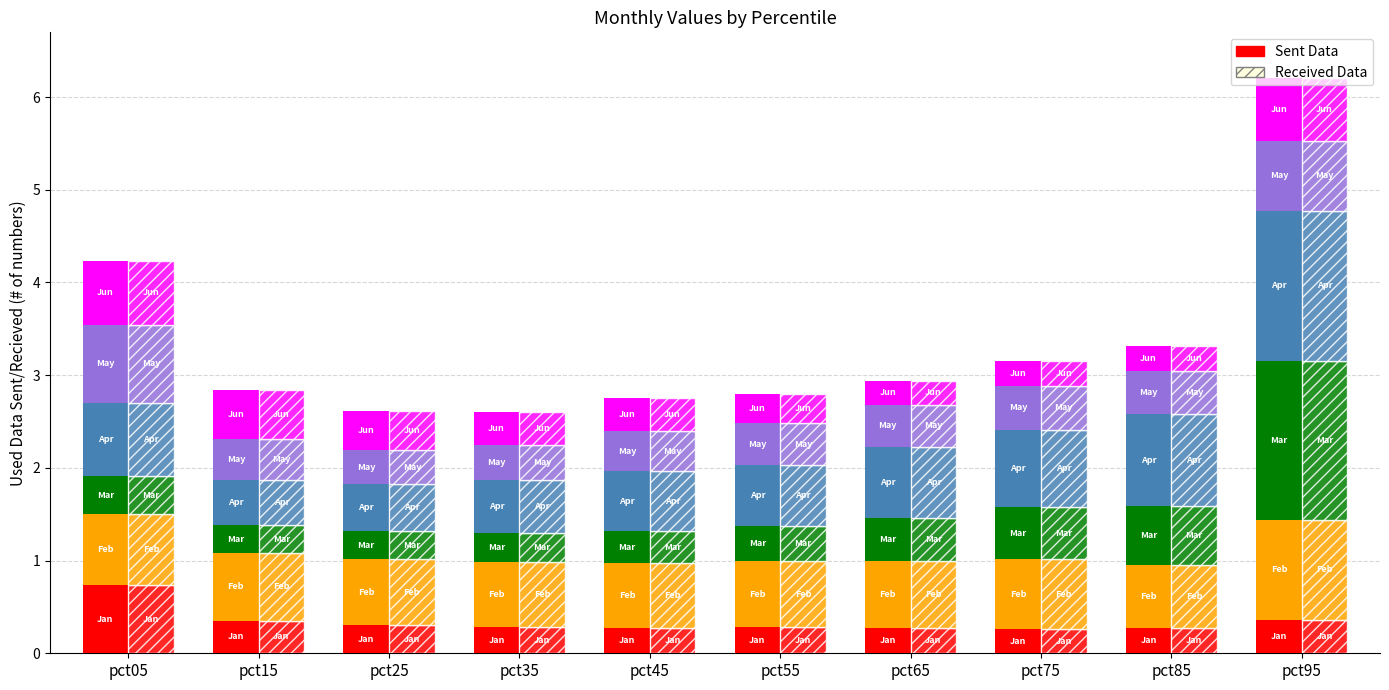

What is the difference between the highest and lowest values at pct05?

0.4